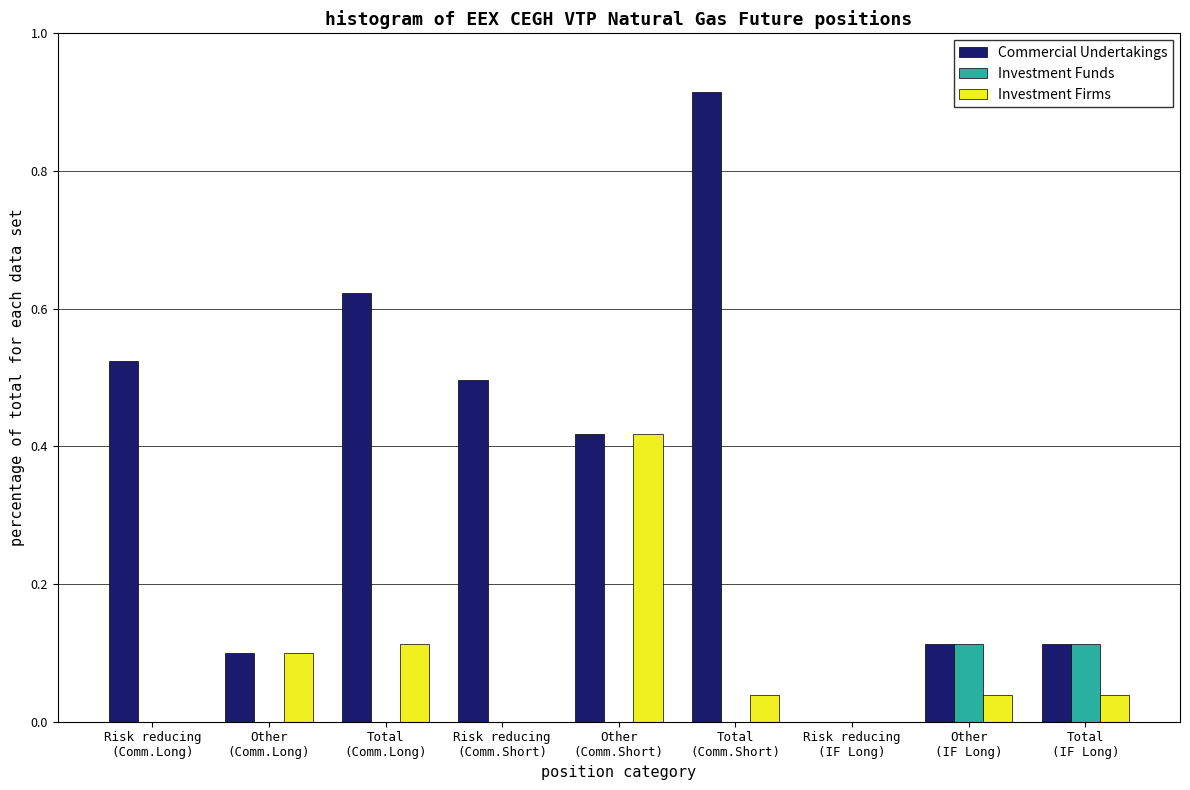

Which series has the largest total across all categories?

Commercial Undertakings